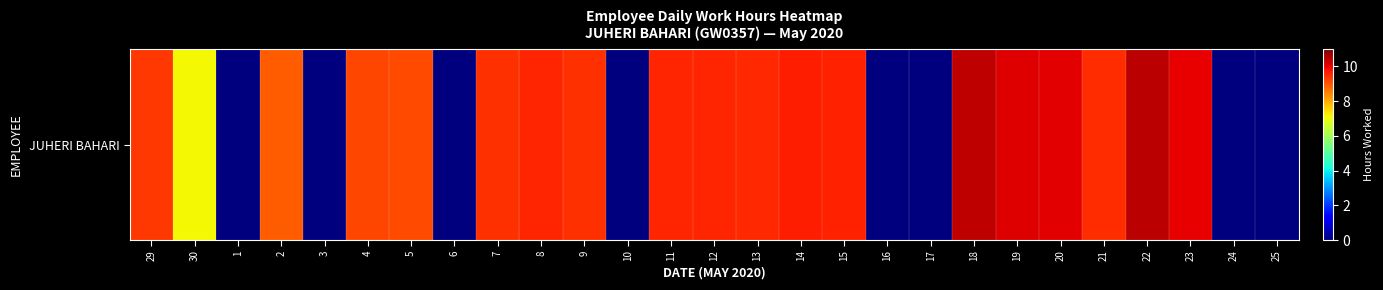

Reading left to right, what are all the values shown in this chart?

9.3	7.1	0.0	8.9	0.0	9.2	9.1	0.0	9.4	9.6	9.4	0.0	9.6	9.6	9.5	9.7	9.6	0.0	0.0	10.4	10.1	10.1	9.5	10.4	10.0	0.0	0.0